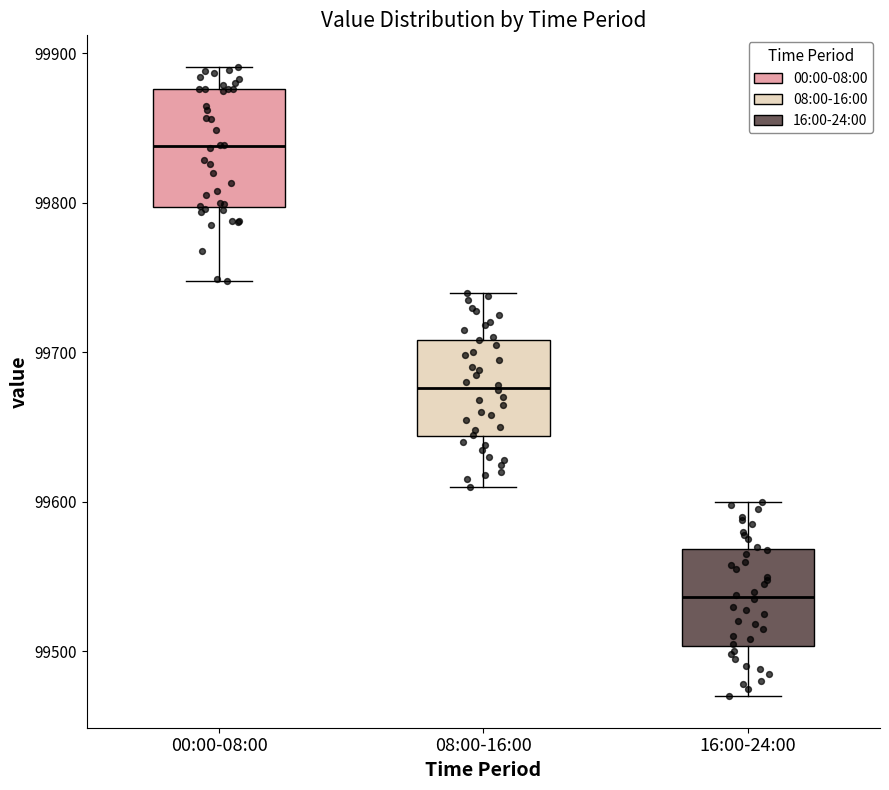

Which box is the tallest, from its lower edge to its upper edge?

00:00-08:00